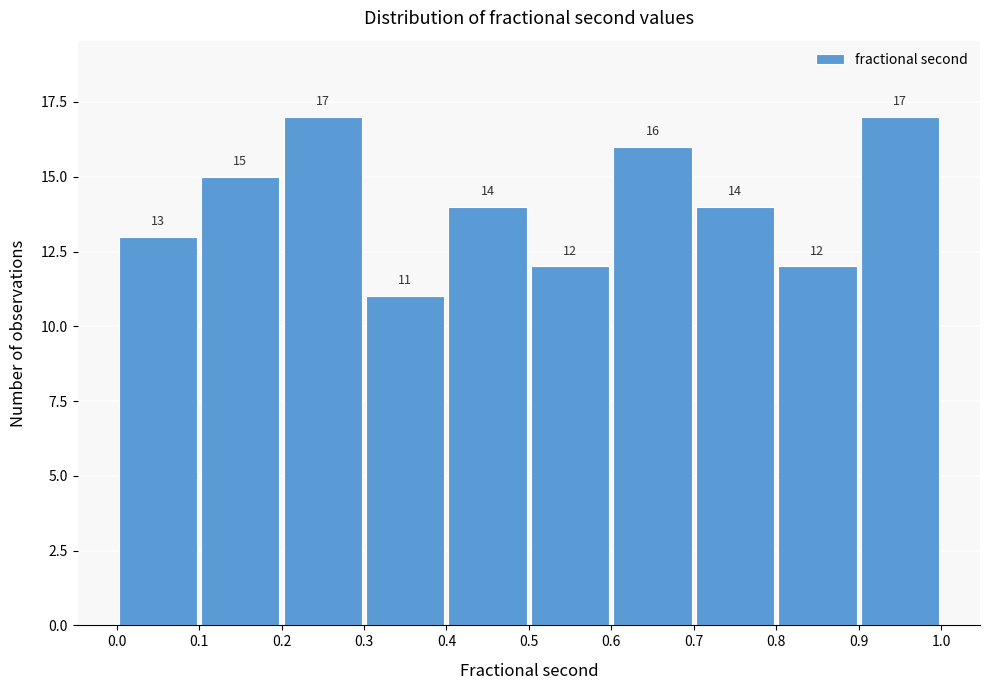

How tall is the bar that spans 0.6 to 0.7 on the x-axis?

16